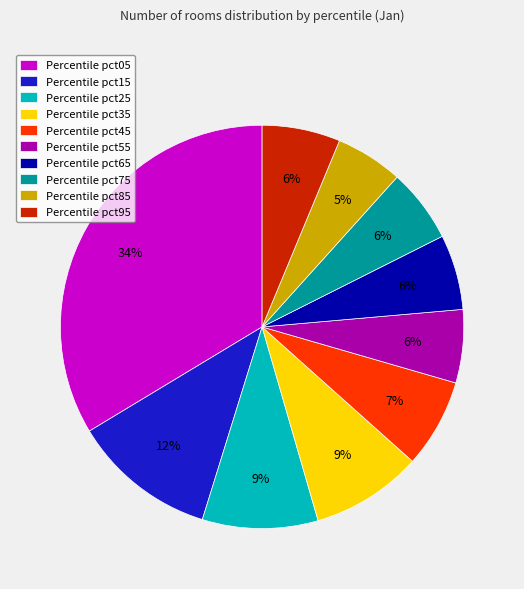

Is there a majority slice in this chart?

No